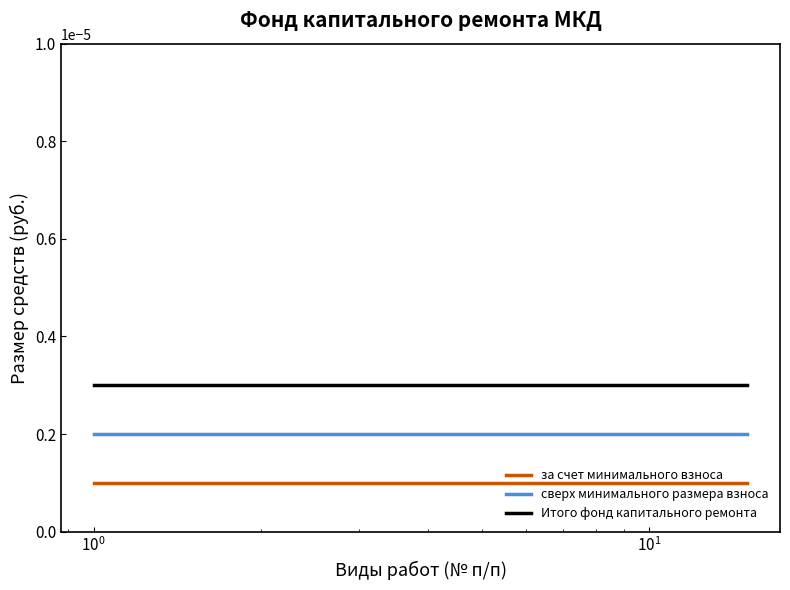

Which series has the largest total across all categories?

Итого фонд капитального ремонта